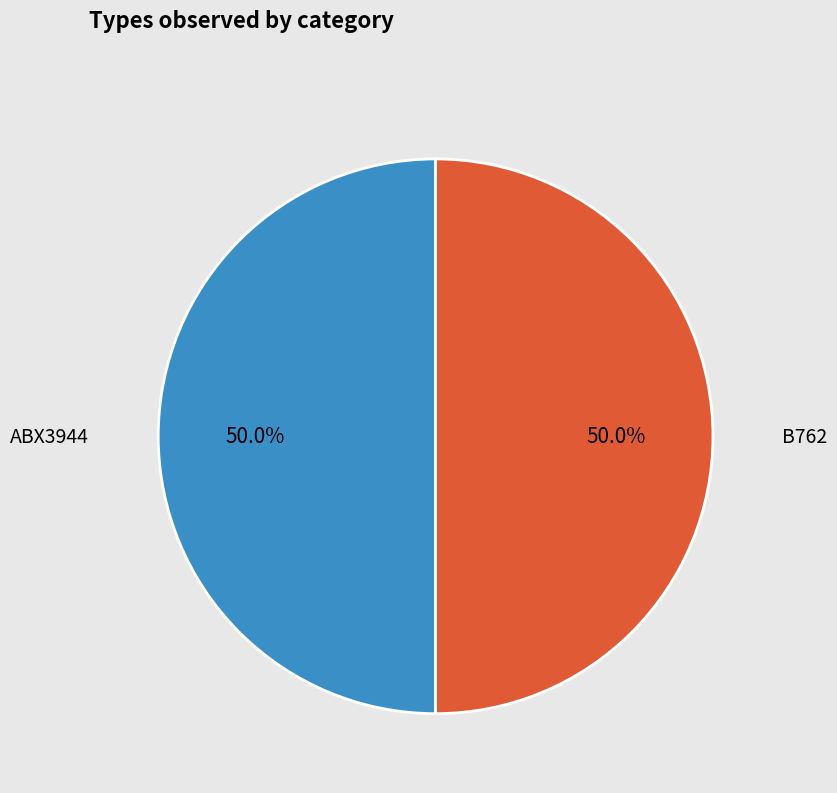

What portion of the pie excludes ABX3944?

50.0%